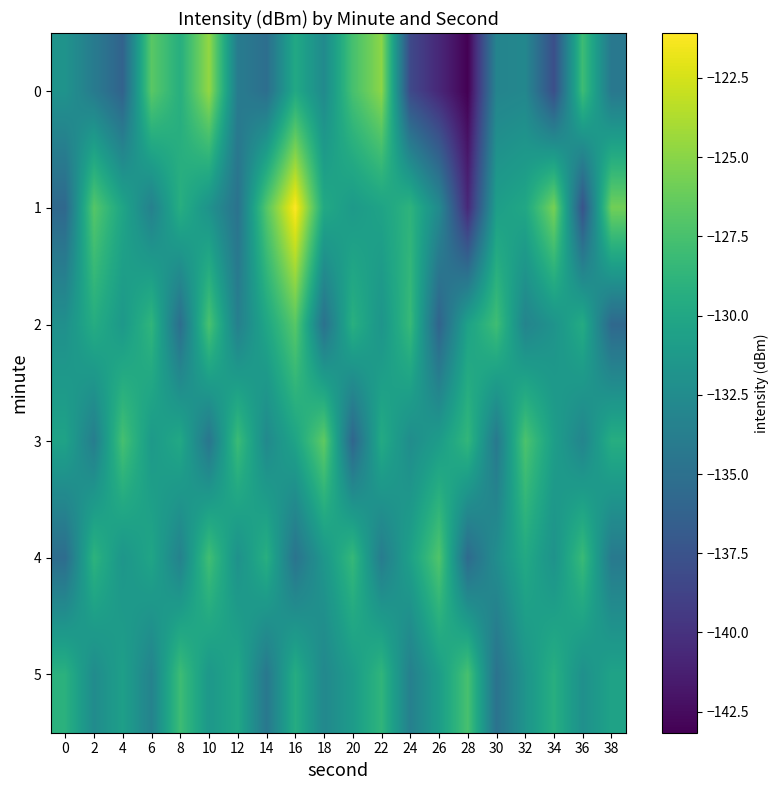

Count the number of data series in this chart.

6